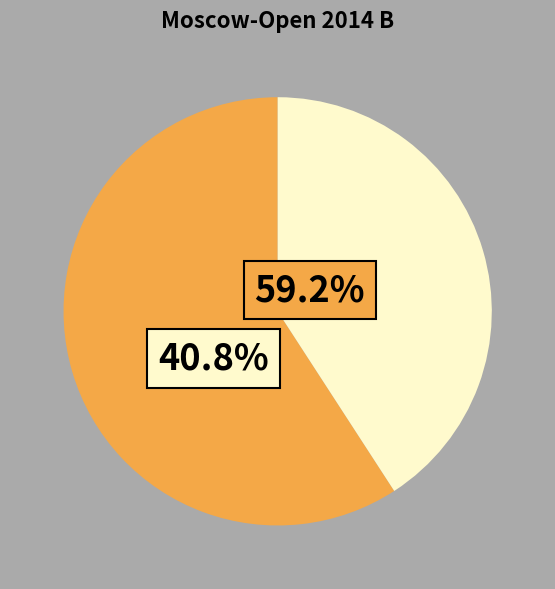

Is it true that Atalik Ekaterina is 1% of the pie?

False